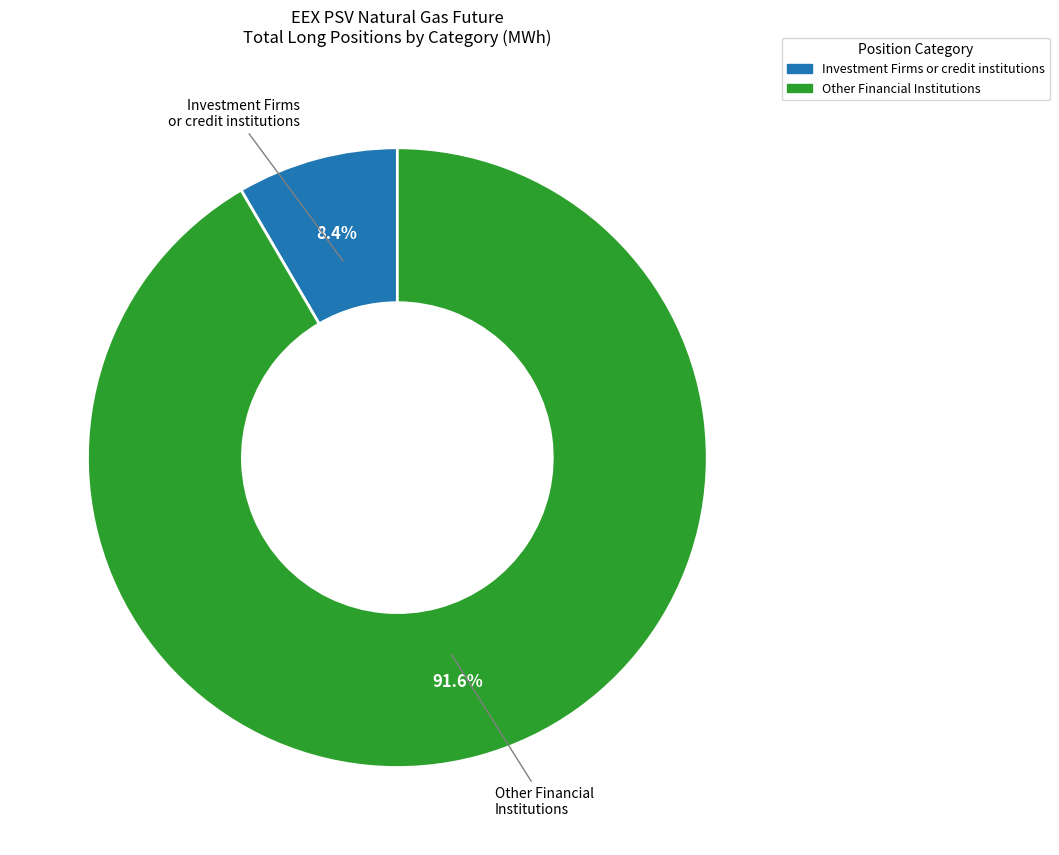

Is there any slice that represents more than half of the pie?

Yes